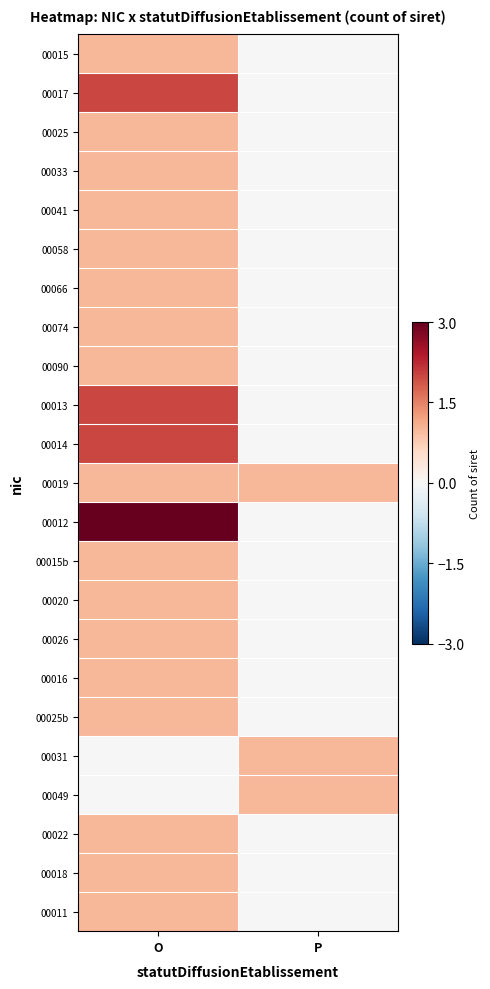

Which series has the largest range (max minus min)?

00012